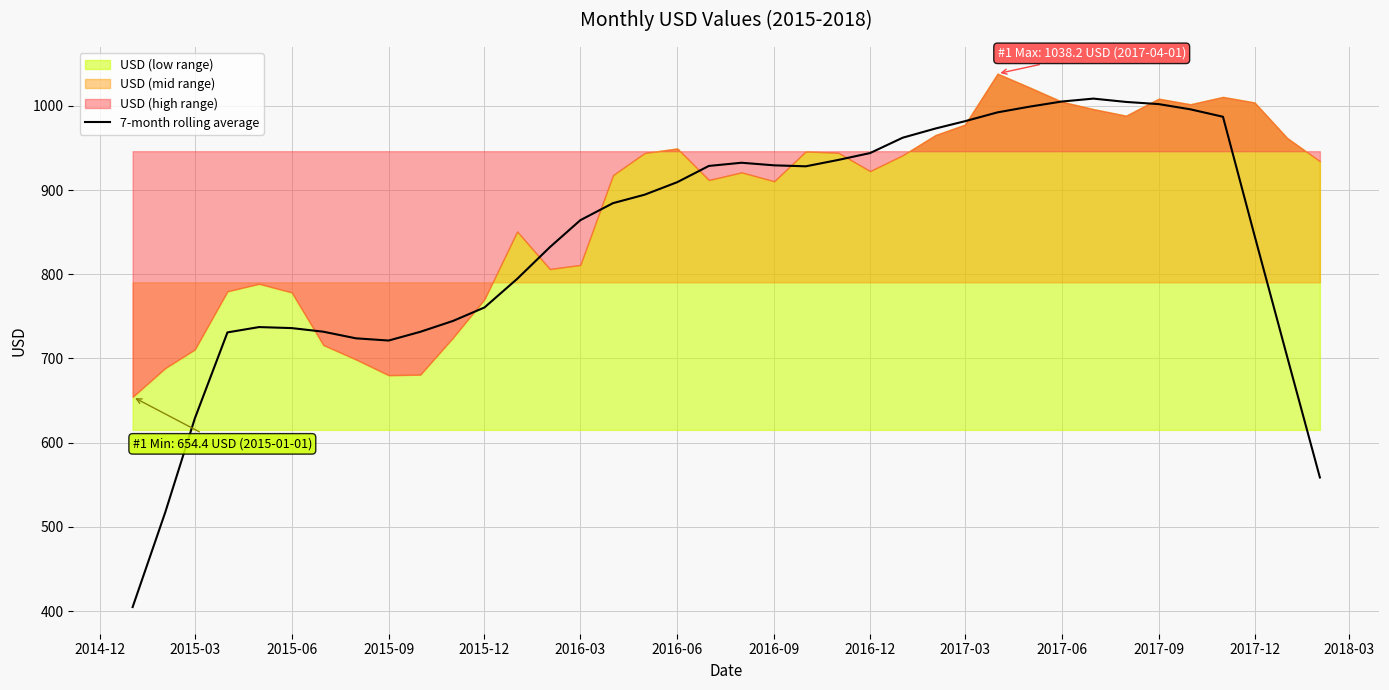

What is the minimum value for 7-month rolling average?

404.8